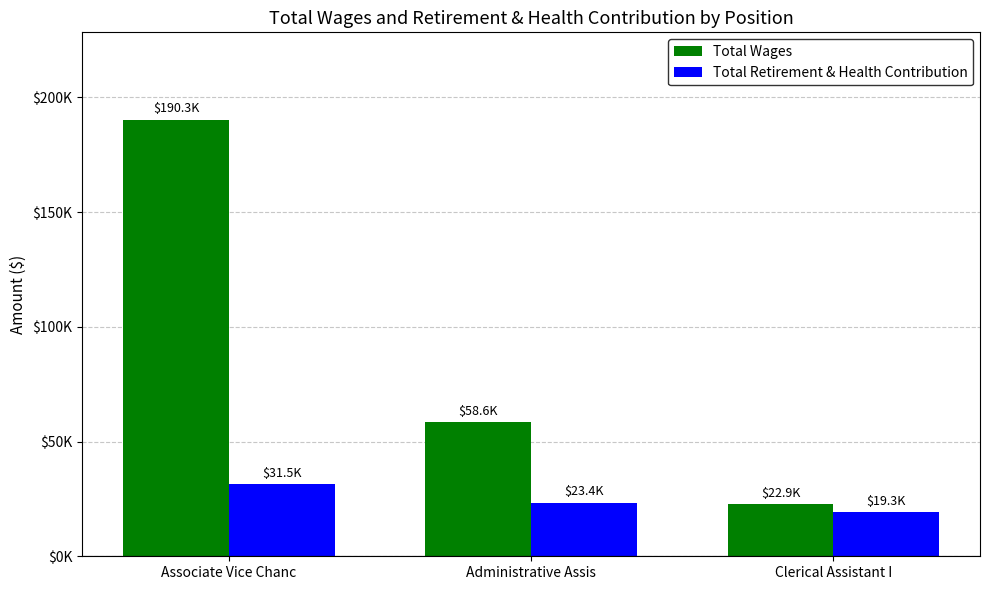

What is the label of the 2nd bar from the right?

Administrative Assis